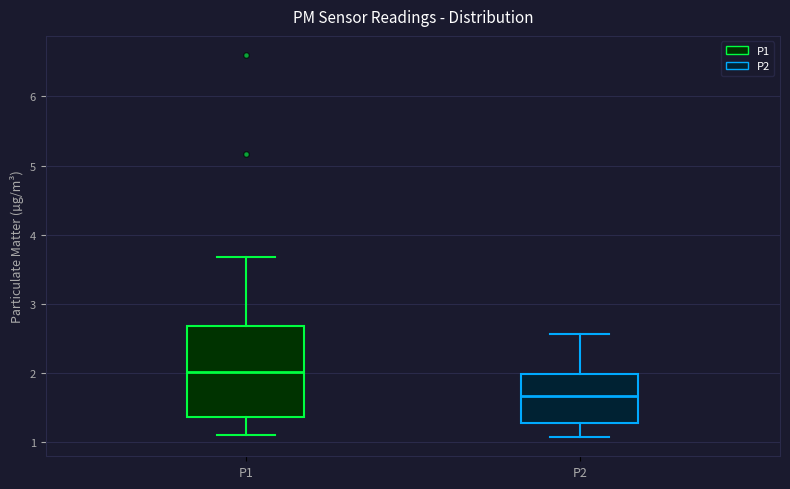

Reading left to right, transcribe this box plot: for each box, give where its median line is, the range the box spans, and where its two whiskers end, as read against the y-axis. The values are not printed on the chart, so give them approximately, as read against the axis.

P1: median 2.0, box 1.4 to 2.7, whiskers 1.1 to 3.7
P2: median 1.7, box 1.3 to 2.0, whiskers 1.1 to 2.6